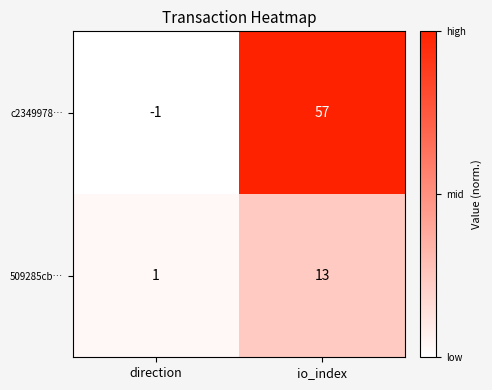

True or false: 509285cb… has a value of 2 at direction.

False